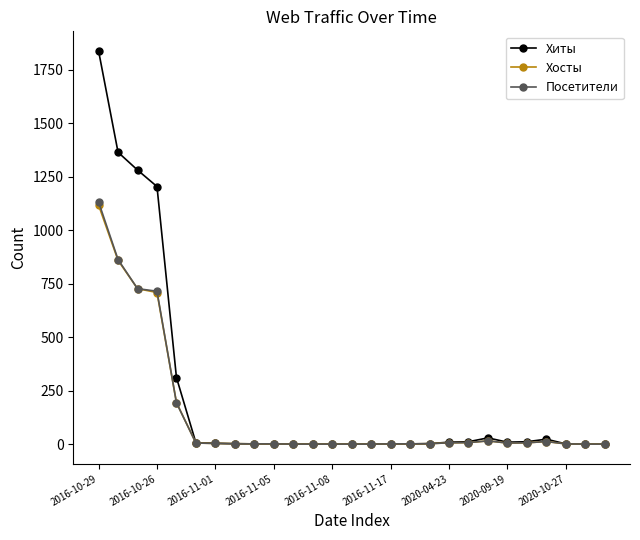

How many distinct data groups are displayed?

3